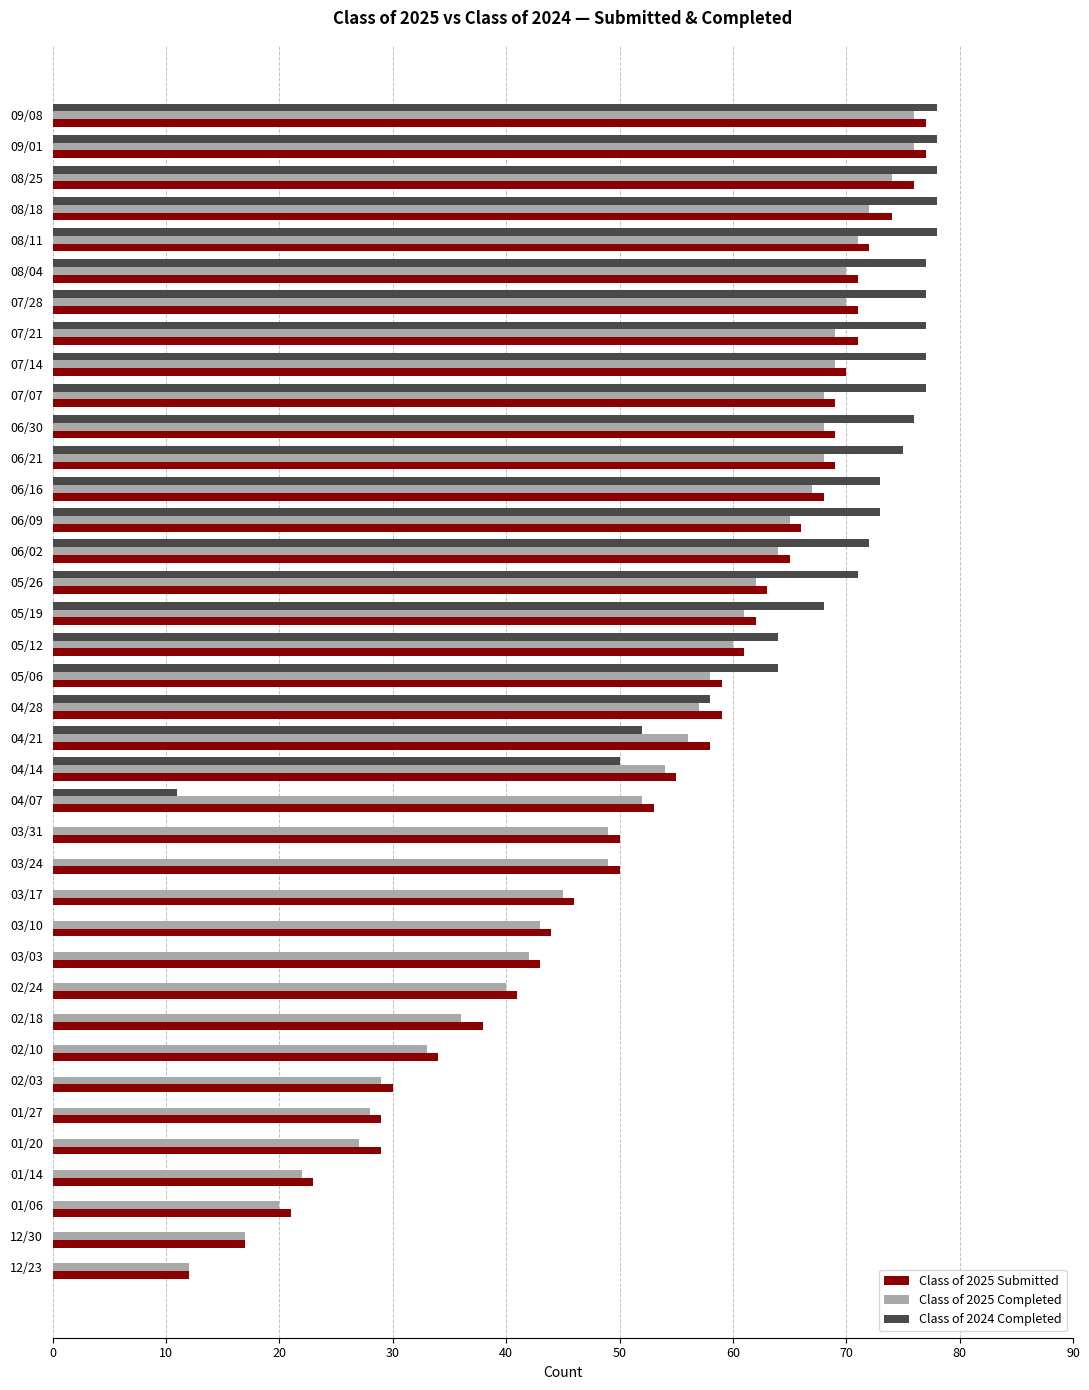

What are all the series names shown in the legend?

Class of 2025 Submitted, Class of 2025 Completed, Class of 2024 Completed